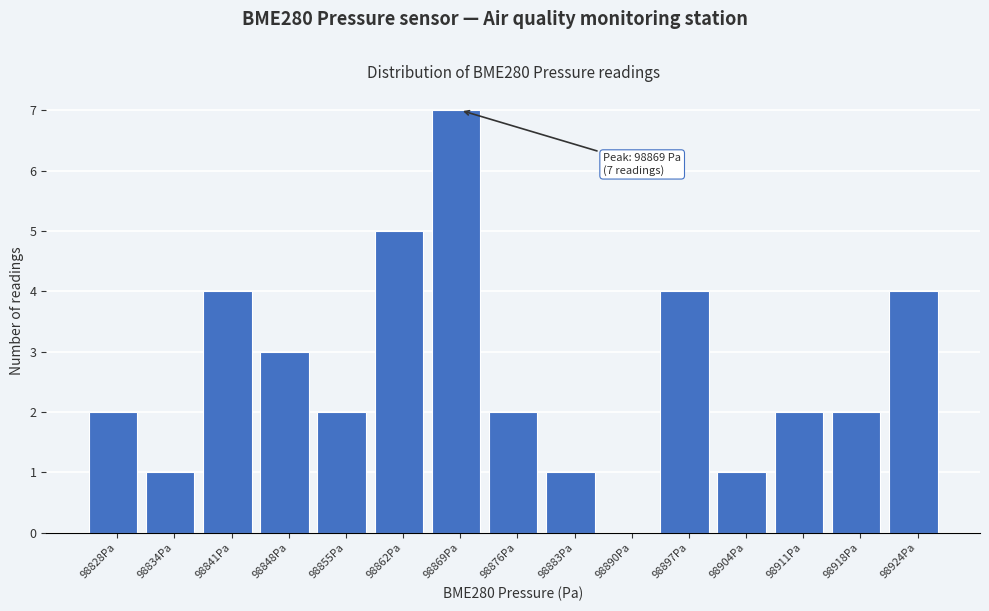

Which range on the x-axis has the tallest bar?

98866 to 98873